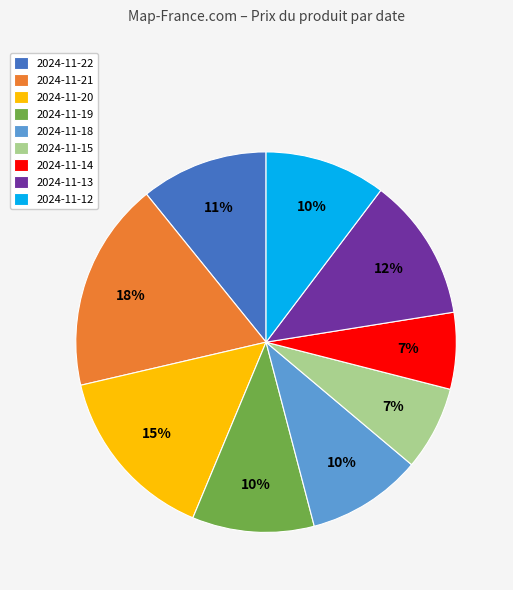

To the nearest percent, what portion does 2024-11-18 represent?

10%